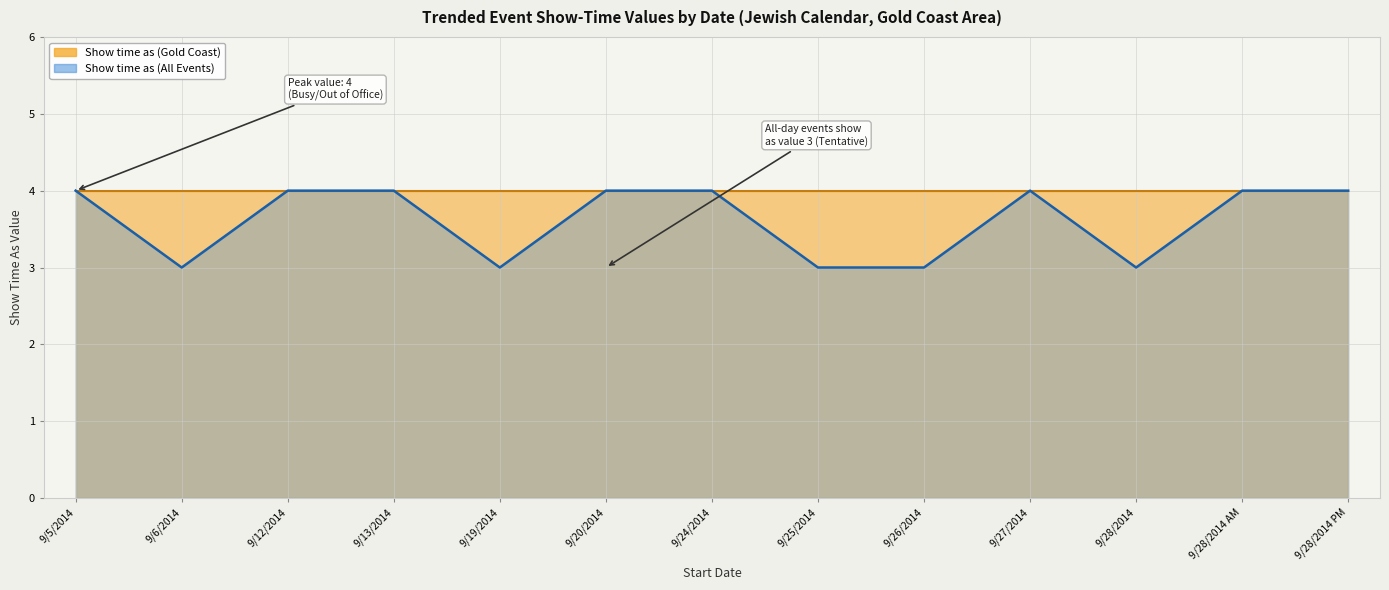

Read the value at 9/6/2014.

3